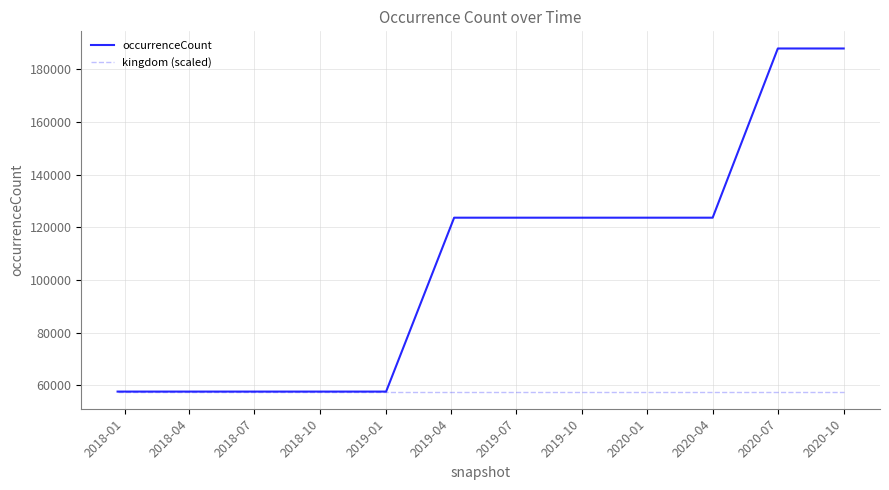

What is the smallest value displayed?

57671